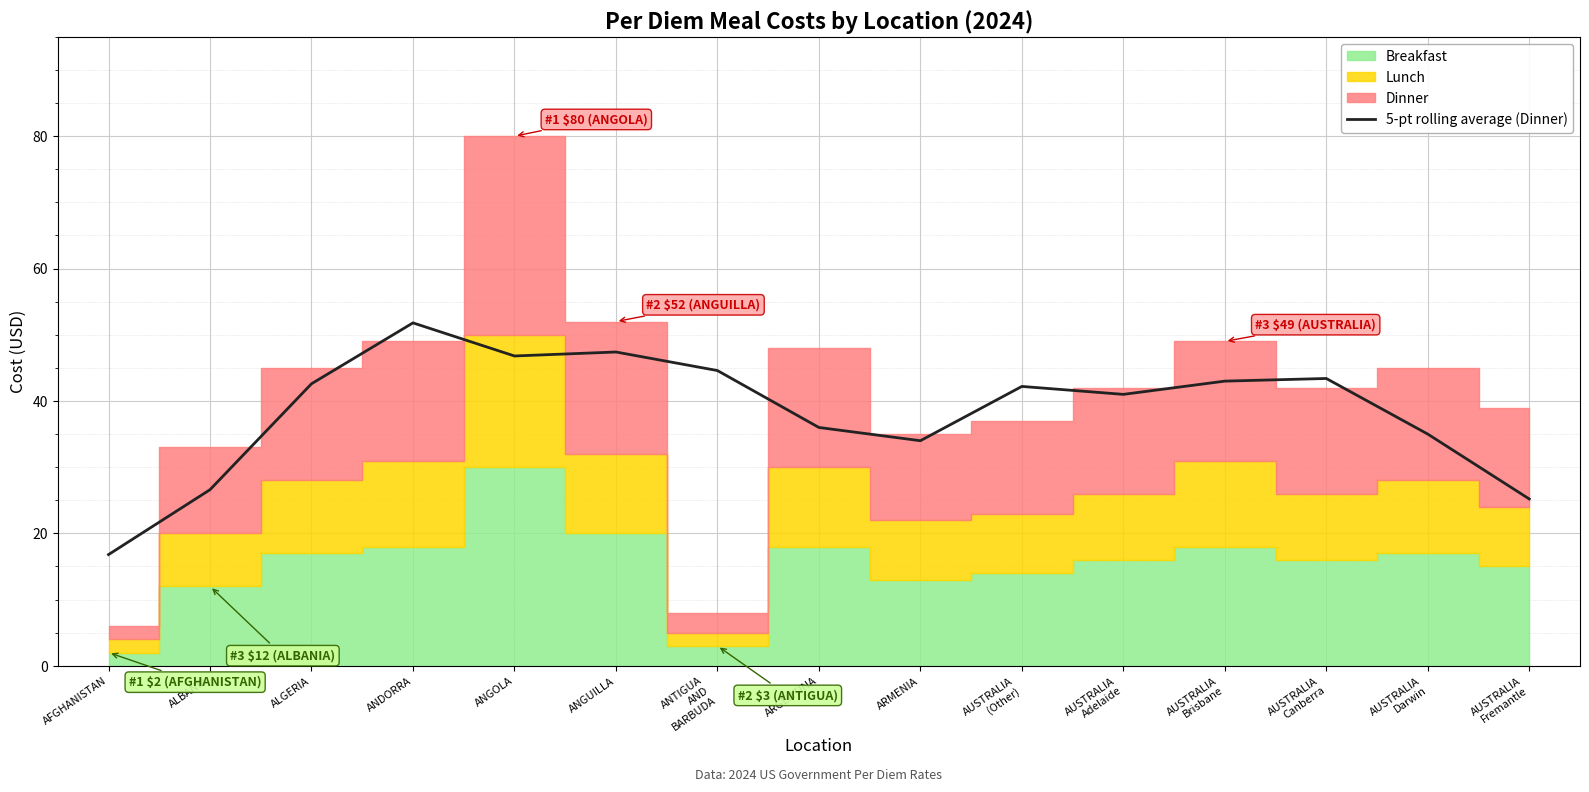

Does the chart display data point markers on the line(s)?

No